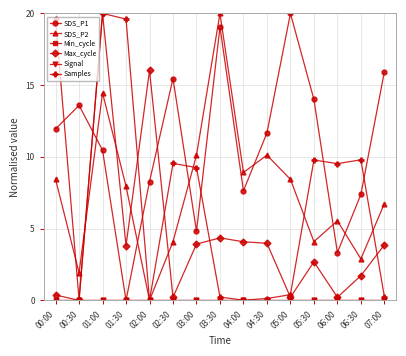

The SDS_P1 series shows 12.0 at 02:00. True or false?

False